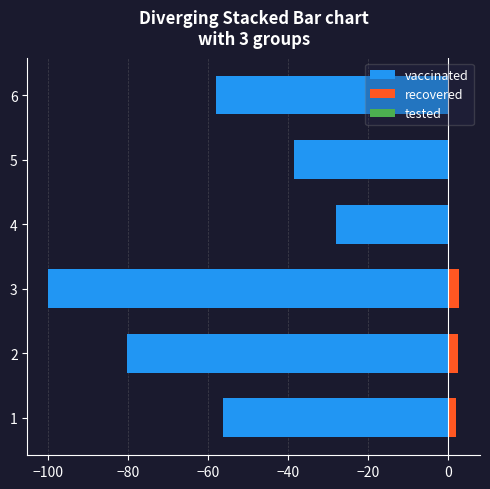

What is the greatest value displayed?

2.7